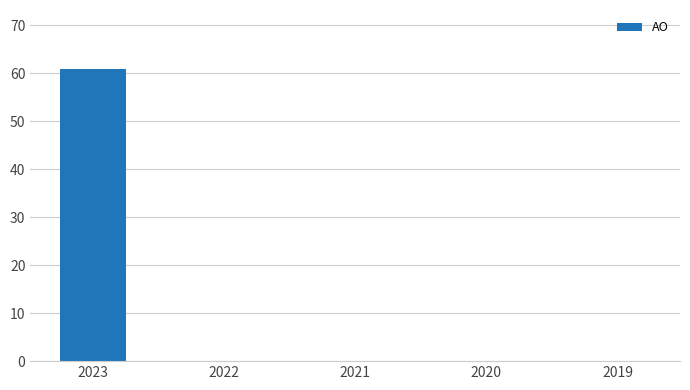

What is the change in value from 2023 to 2019?

-61